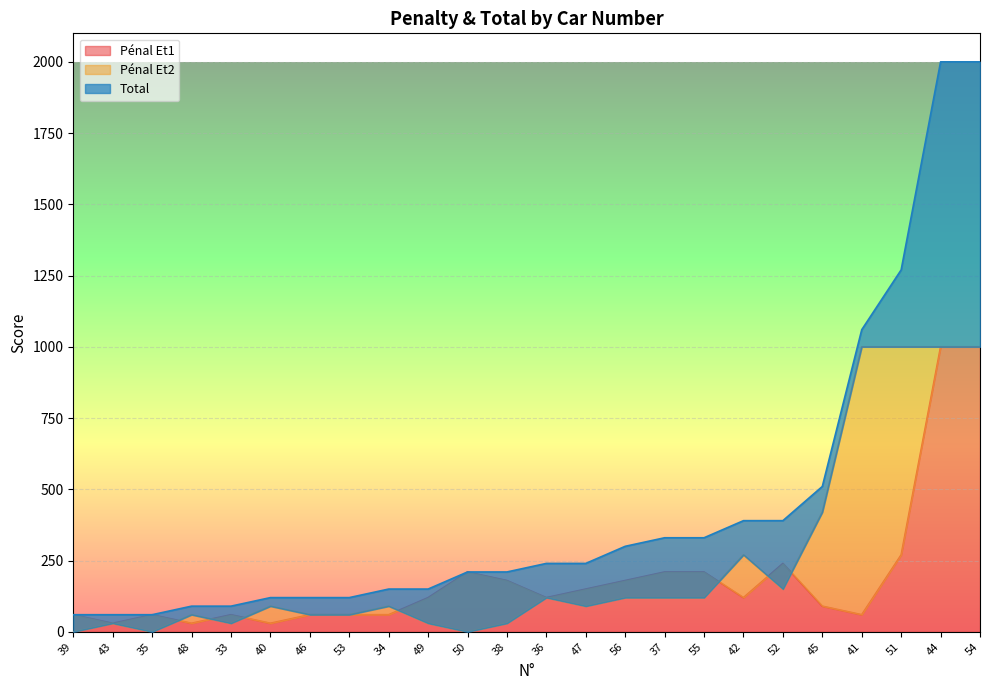

At 46, list the series in order from smallest to largest.

Pénal Et1, Pénal Et2, Total